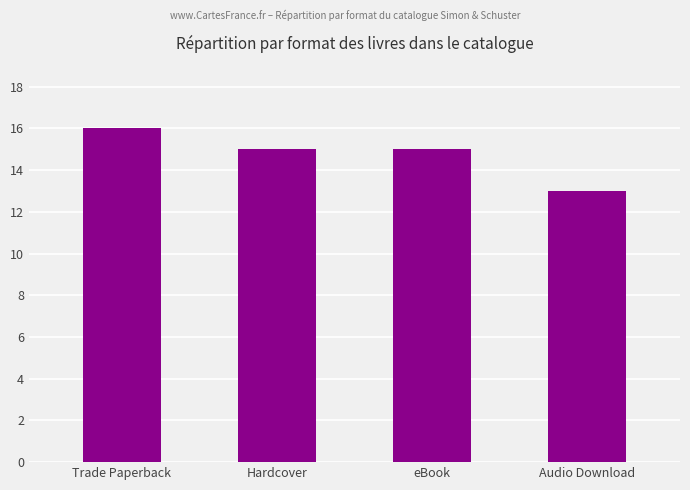

The value at Audio Download is 13. True or false?

True